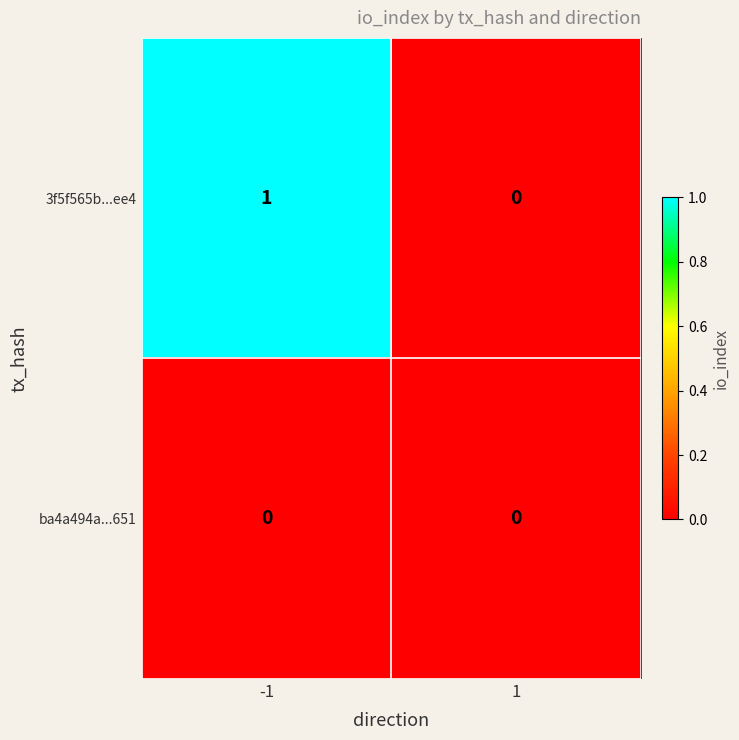

Count the number of categories in the chart.

2